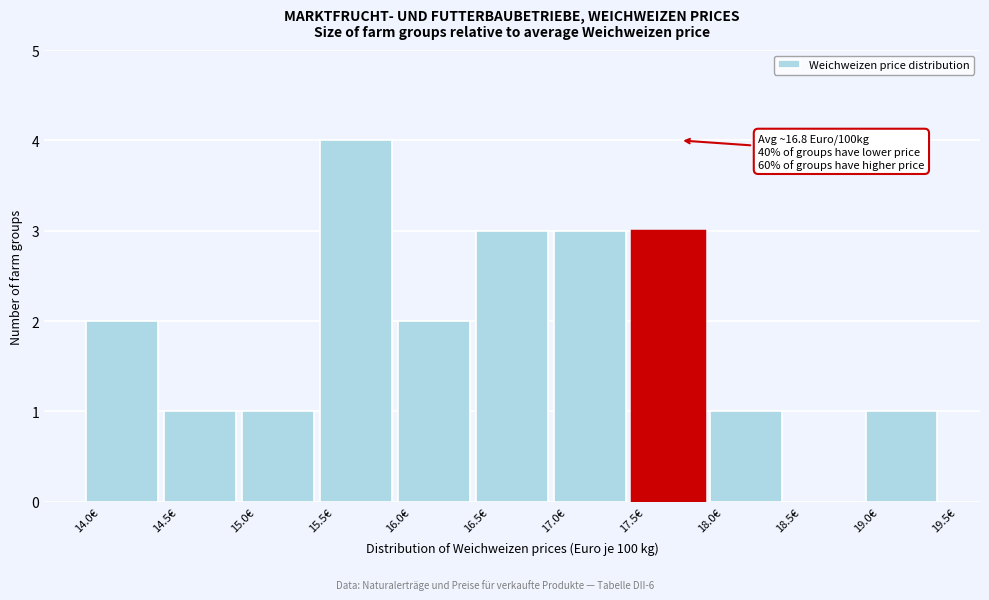

Which range on the x-axis has the tallest bar?

15.5 to 16.0